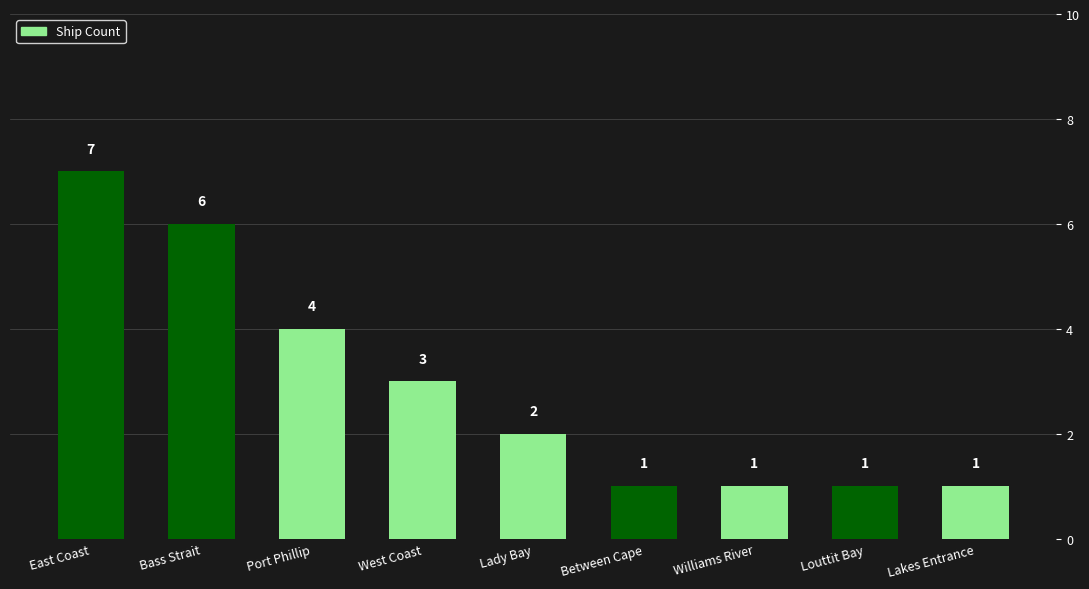

True or false: the data shows 2 at Lakes Entrance.

False